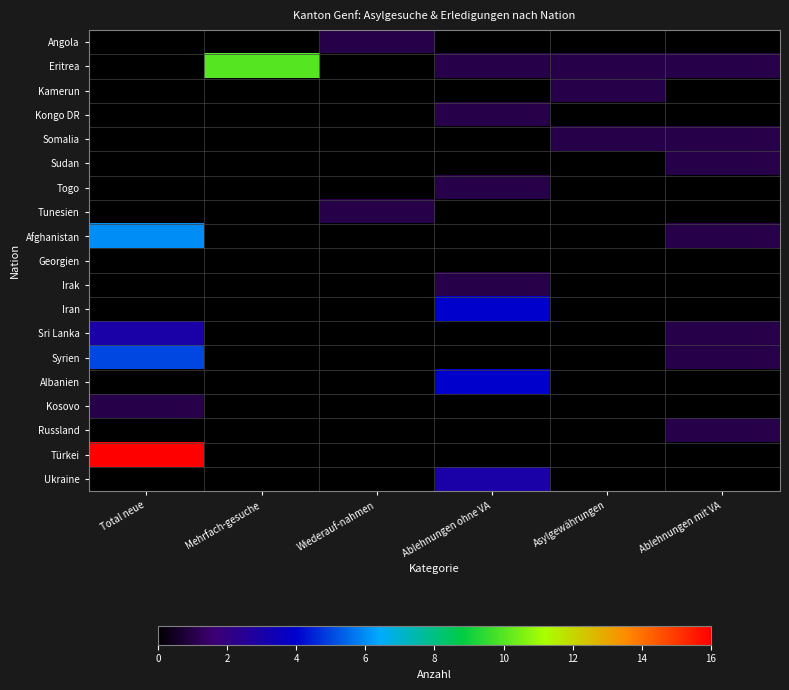

What is the total value across all series at Mehrfach-gesuche?

10